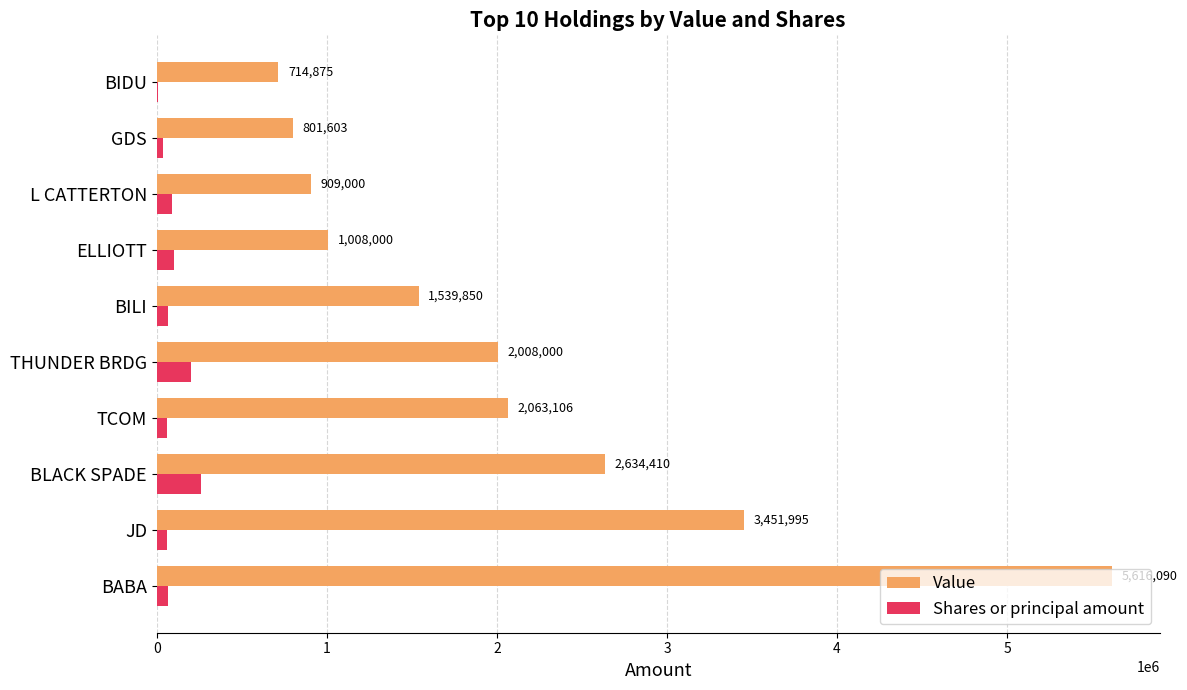

What is the maximum value for Value?

5616090